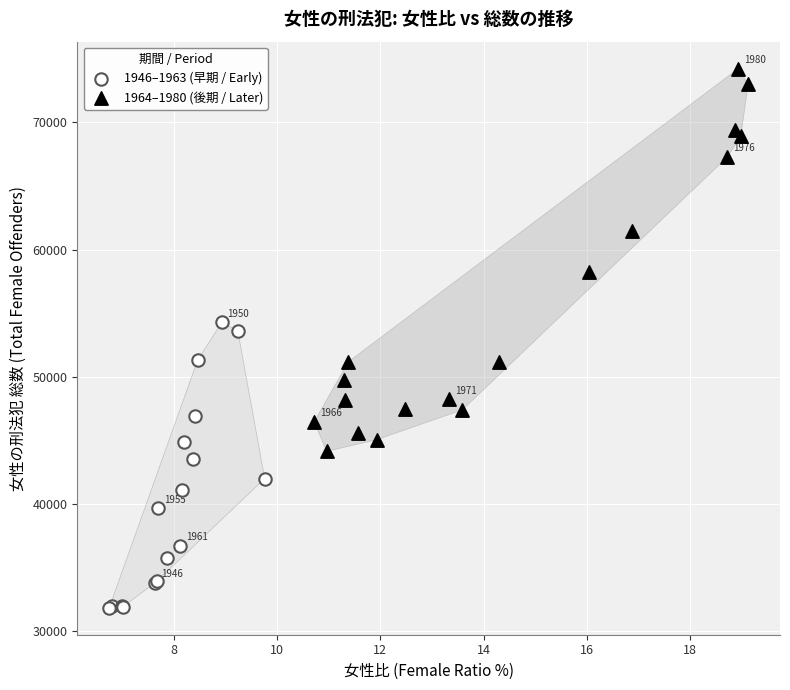

Which series reaches the minimum Y coordinate?

1946–1963 (早期 / Early)